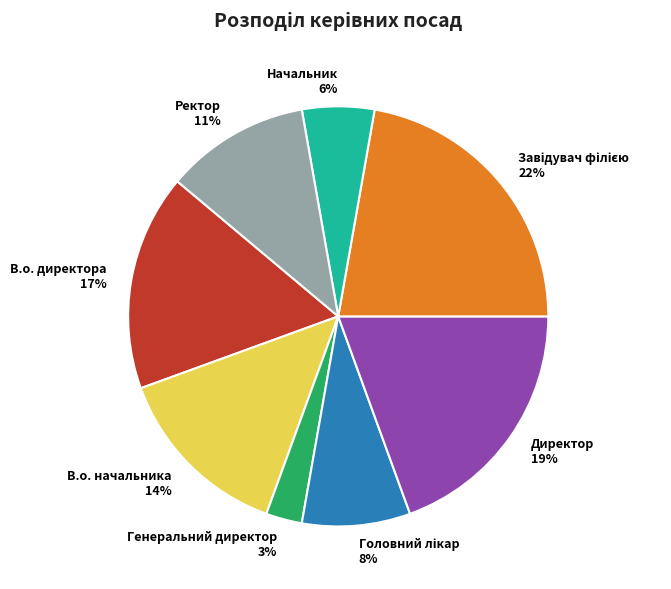

What is the ratio of the value at В.о. директора to the value at Ректор?

1.5